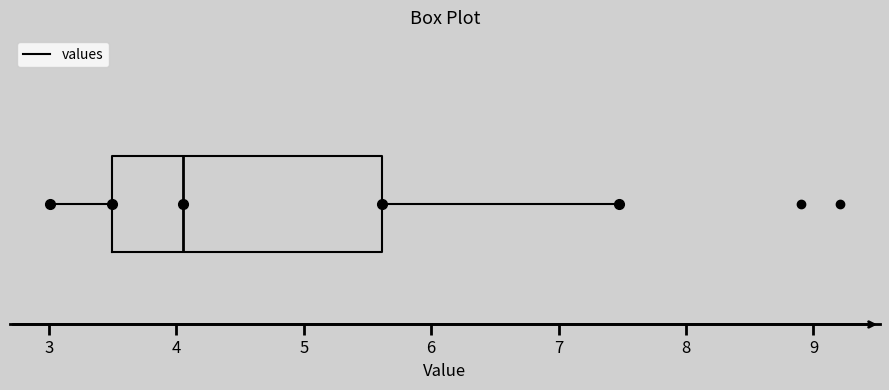

Where does the median line of the box sit on the x-axis? The values are not printed on the chart, so give them approximately, as read against the axis.

4.1